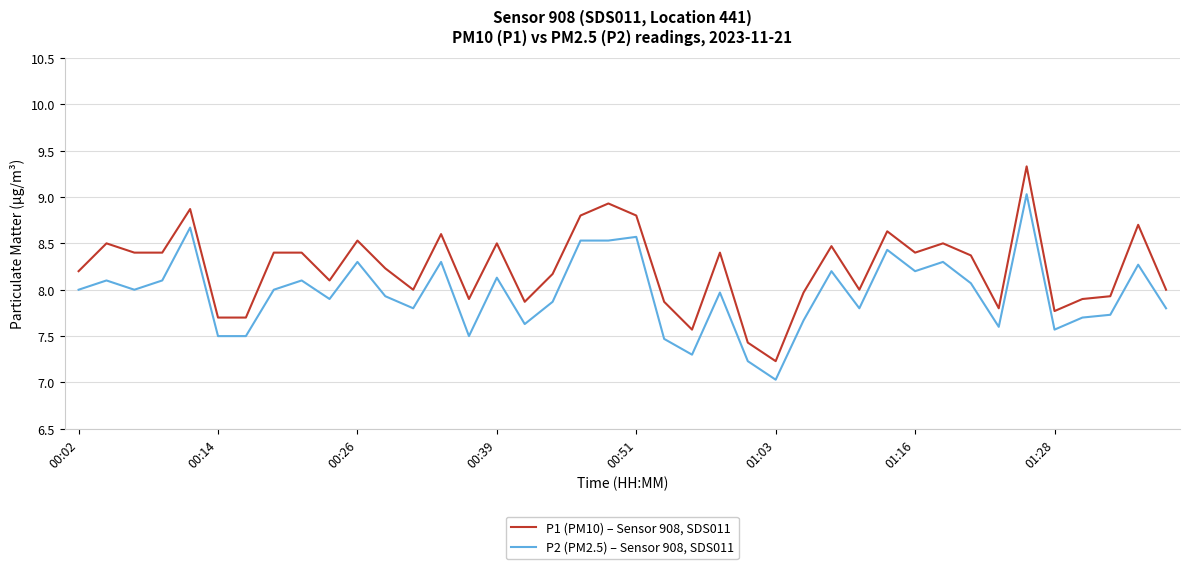

What is the greatest value displayed?

9.3